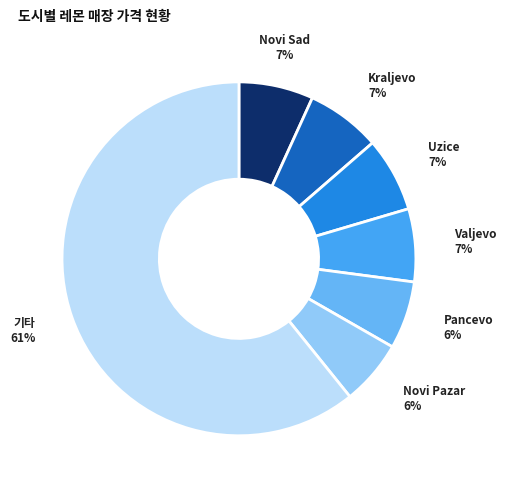

To the nearest percent, what is the average slice percentage?

14%